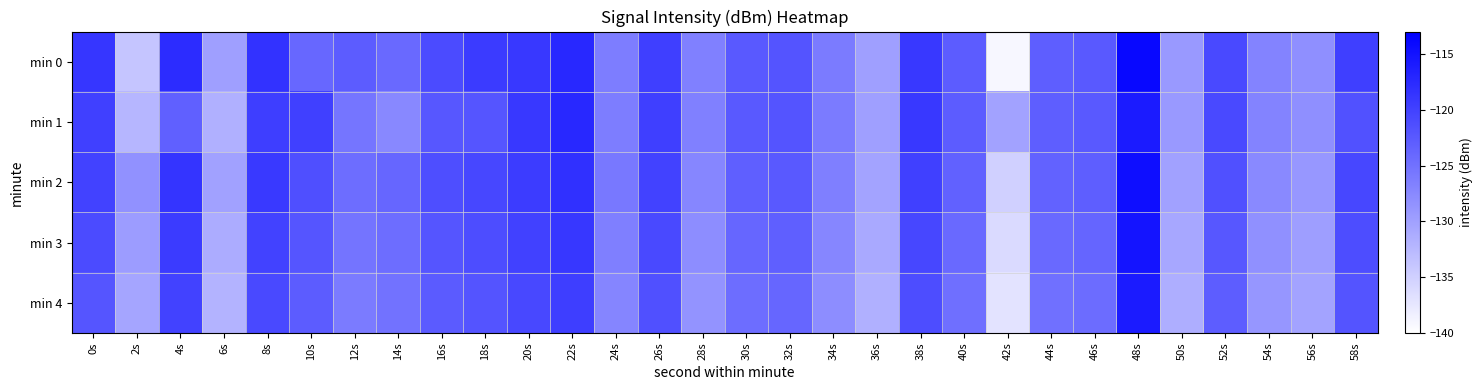

Which has a higher value, 32s or 20s?

20s